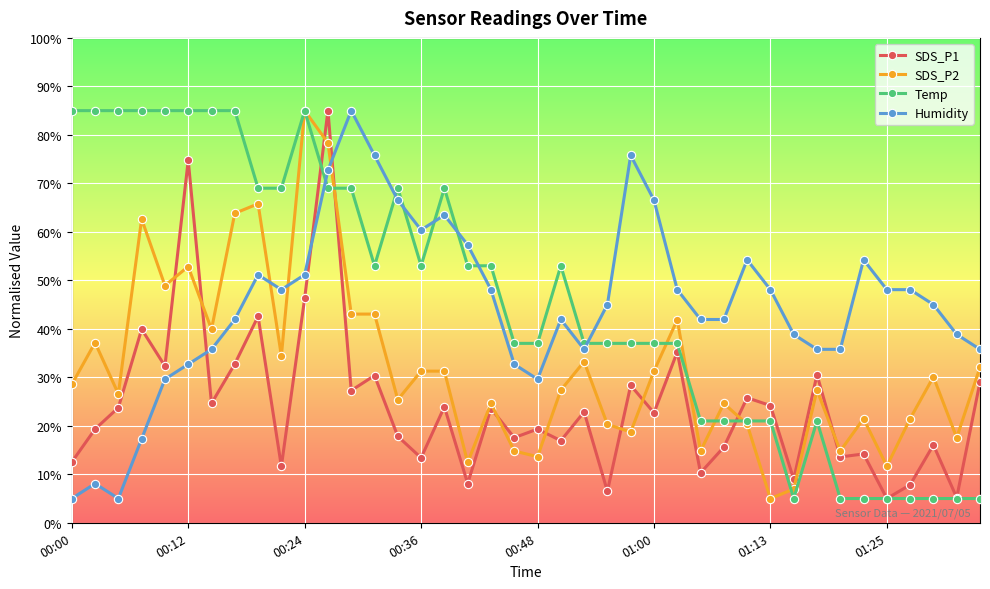

What is the value of the SDS_P2 point at the 12th from the left?

78.3